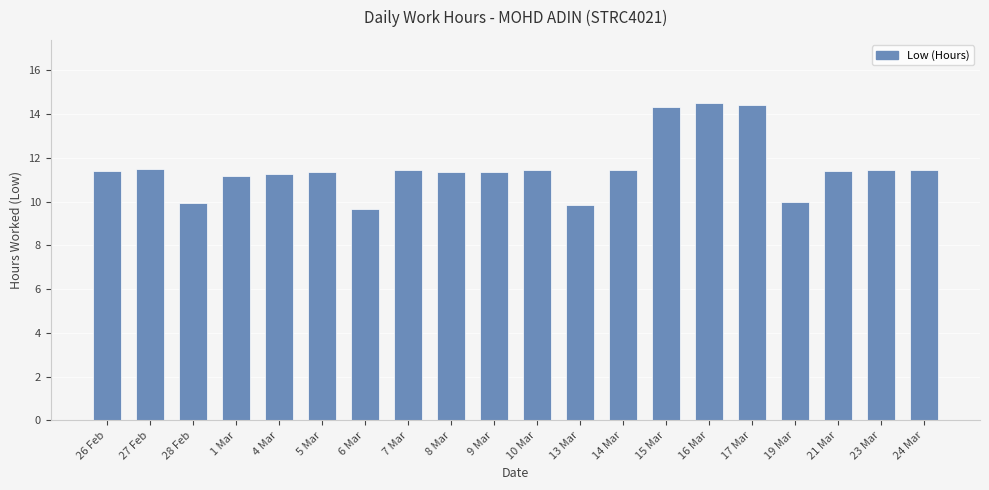

Is it true that the value at 7 Mar is 11.5?

True